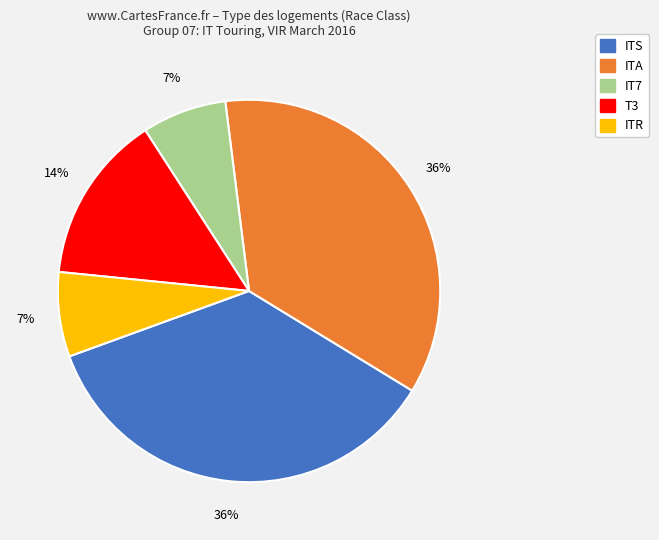

The ITA slice represents 36% of the pie. True or false?

True